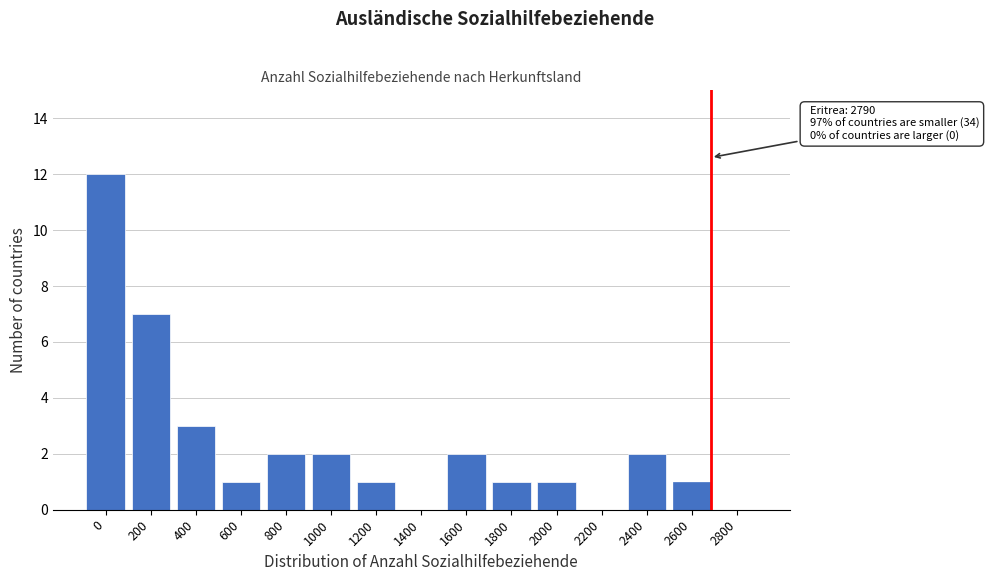

Reading left to right, transcribe all the data shown in this chart.

0=12	200=7	400=3	600=1	800=2	1000=2	1200=1	1400=0	1600=2	1800=1	2000=1	2200=0	2400=2	2600=1	2800=0